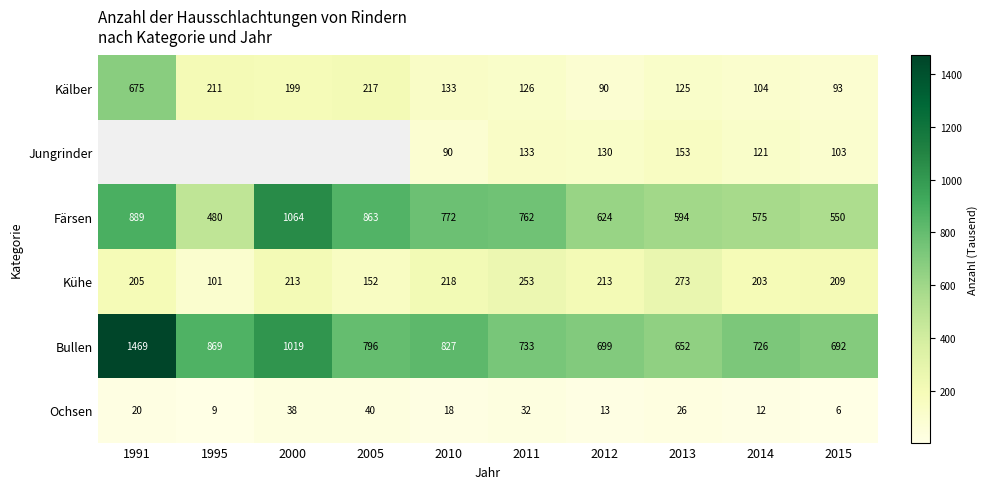

Which category has the highest value across all series?

1991